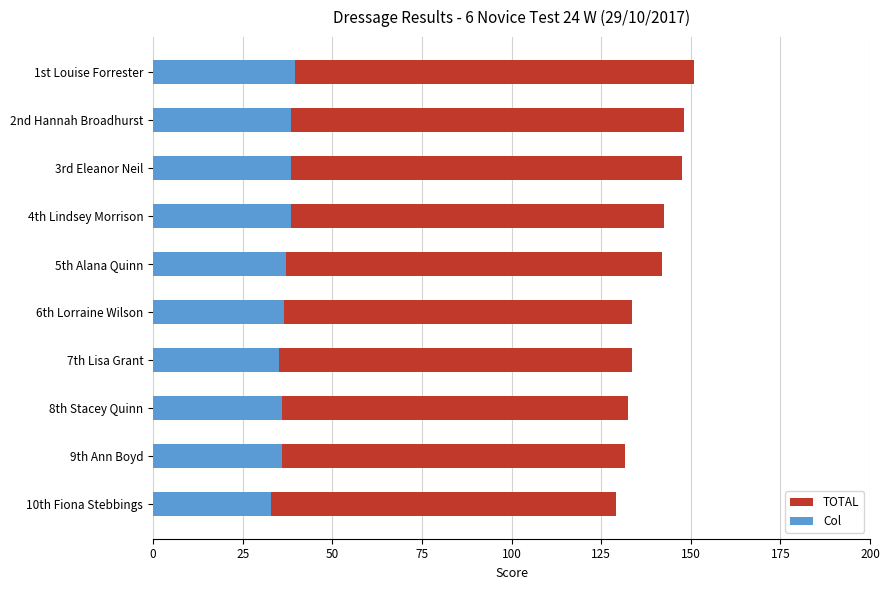

Rank the series by their average value, from lowest to highest.

Col, TOTAL